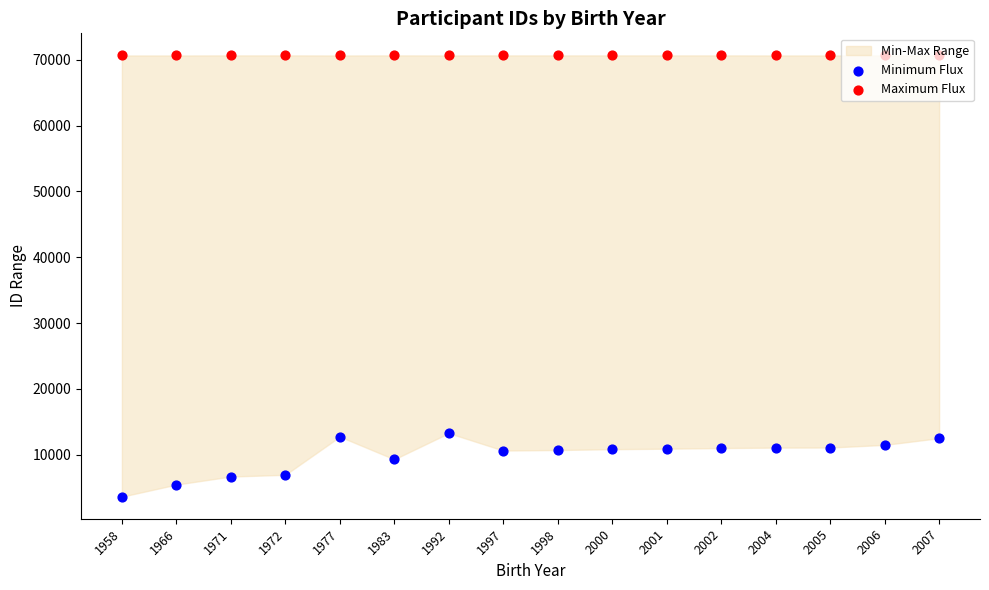

Which series contains the highest Y value?

Maximum Flux